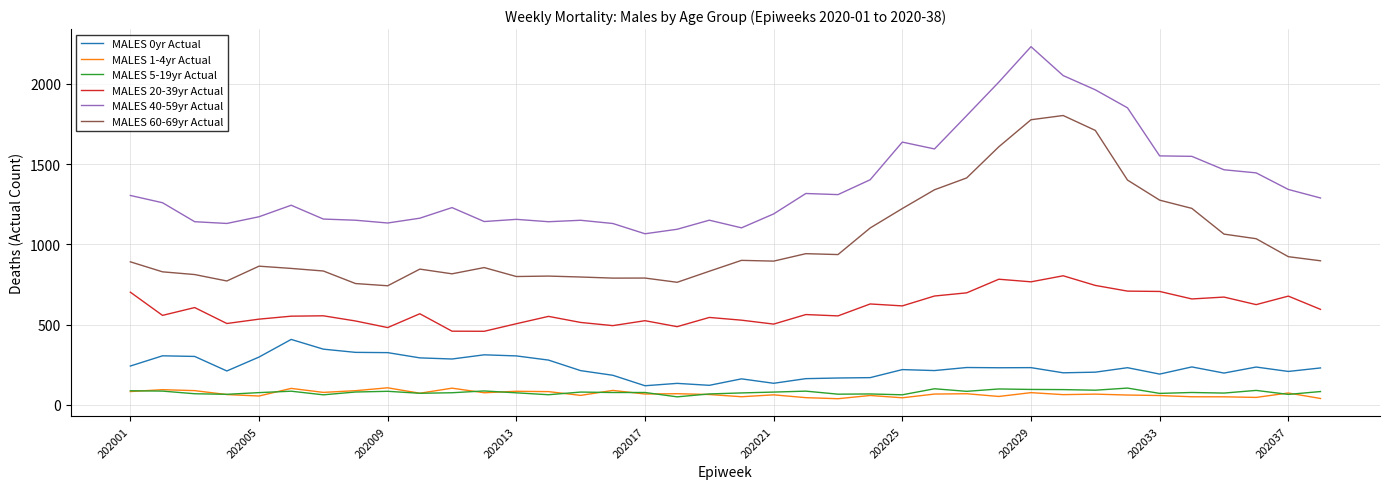

What are all the series names shown in the legend?

MALES 0yr Actual, MALES 1-4yr Actual, MALES 5-19yr Actual, MALES 20-39yr Actual, MALES 40-59yr Actual, MALES 60-69yr Actual